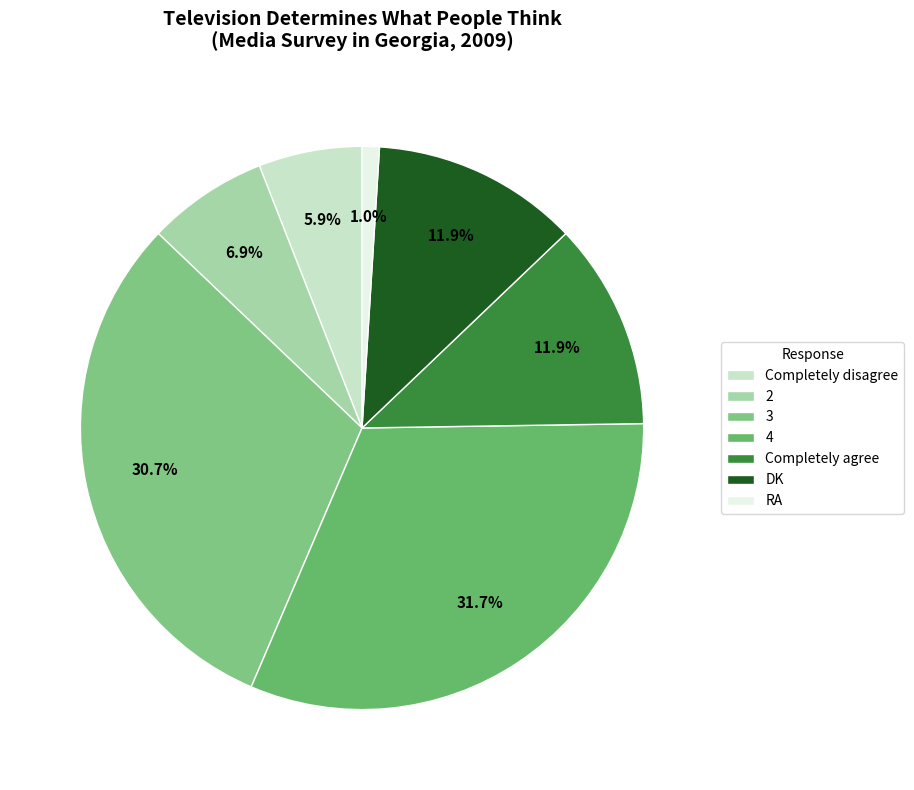

What portion of the pie excludes 3?

69.3%